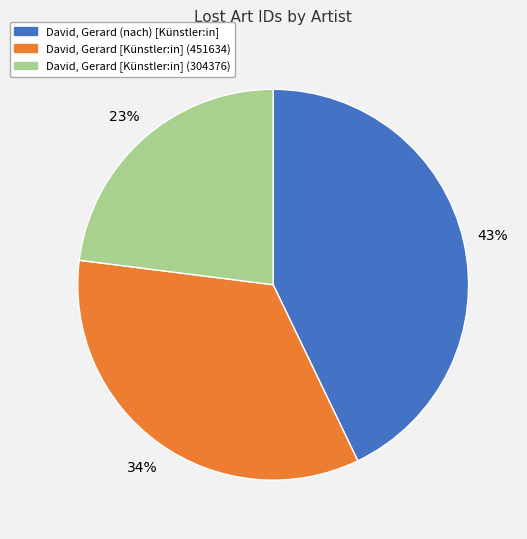

Do David, Gerard [Künstler:in] (304376) and David, Gerard [Künstler:in] (451634) together represent more than half of the pie?

Yes